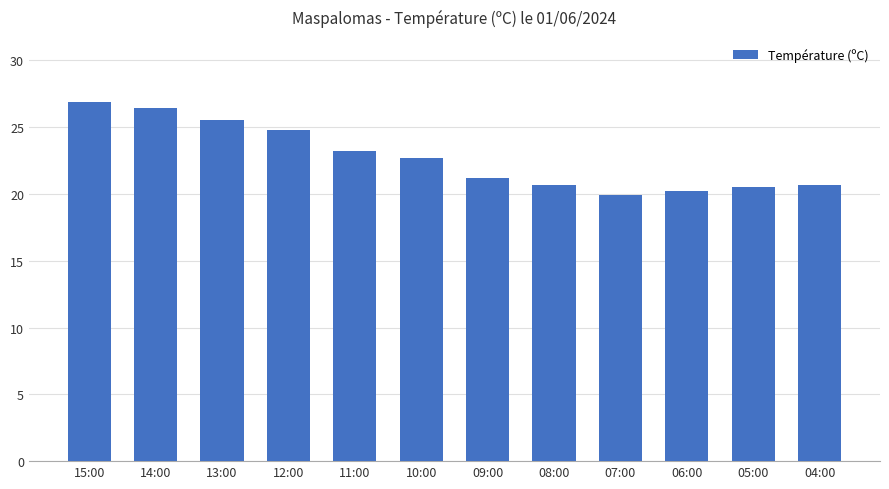

The value at 08:00 is 29.0. True or false?

False